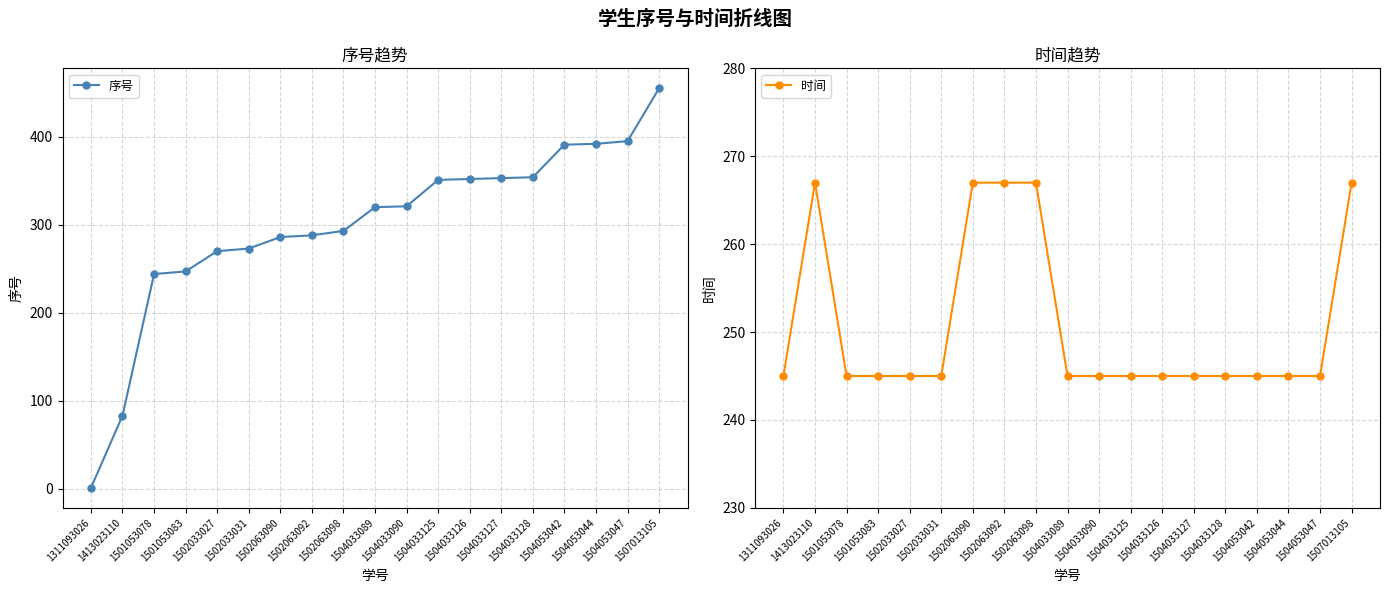

How many lines are shown in the chart?

2